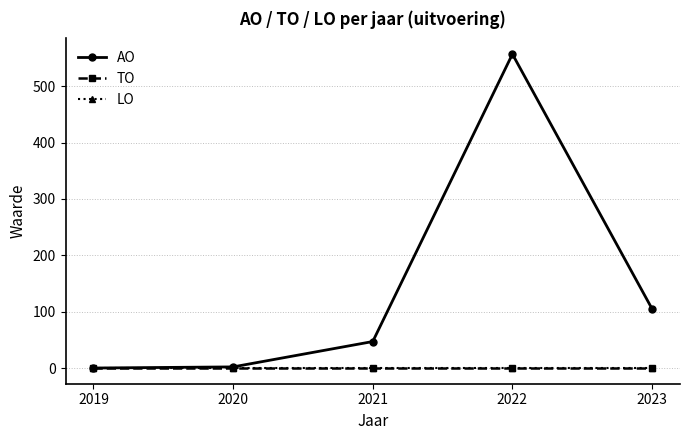

Reading left to right, what are all the values shown in this chart?

AO: 0	2	47	557	105
TO: 0	0	0	0	0
LO: 0	0	0	0	0